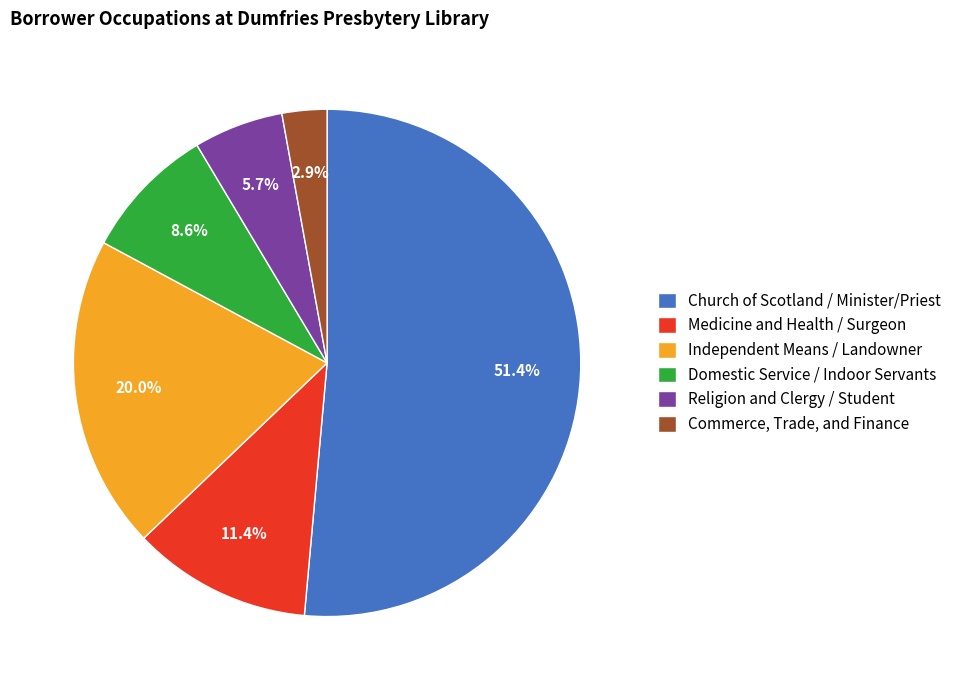

To the nearest percent, what is the difference between the largest and smallest slice percentages?

49%